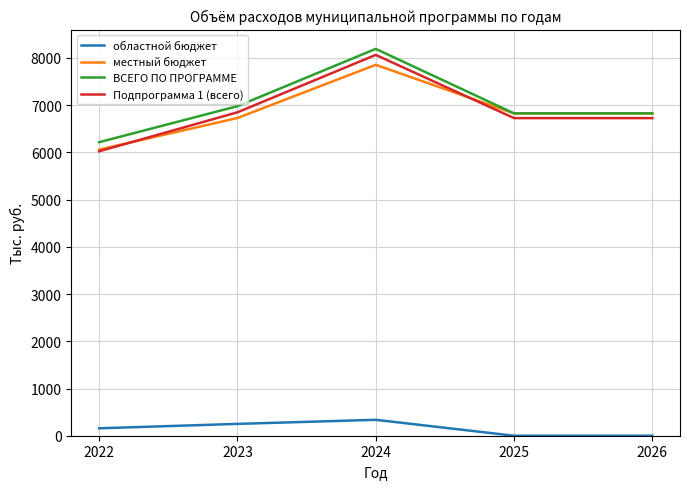

Which series has the largest total across all categories?

ВСЕГО ПО ПРОГРАММЕ